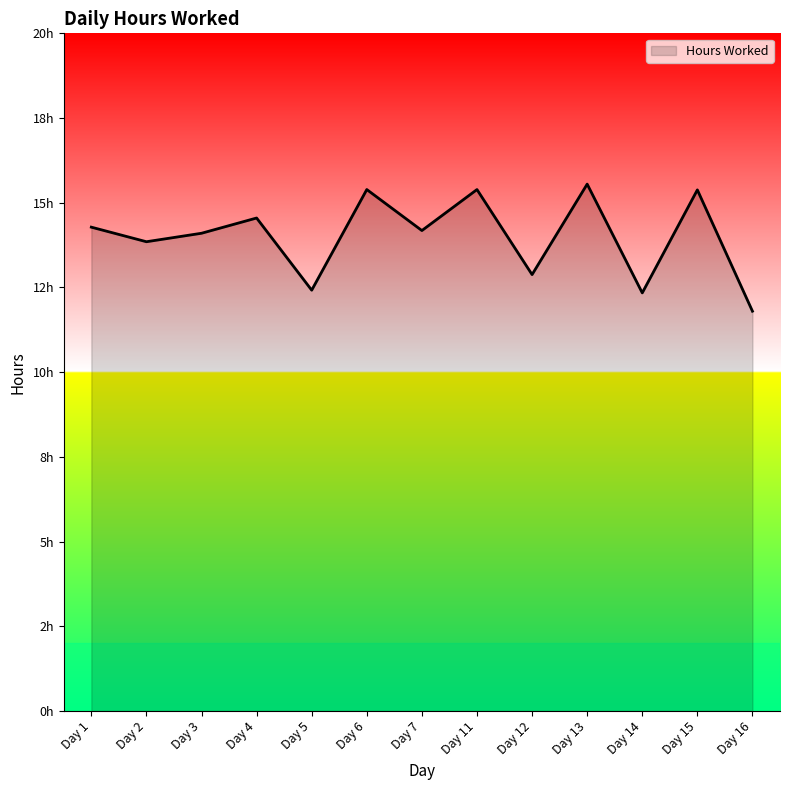

At which label is the value closest to 13?

Day 12